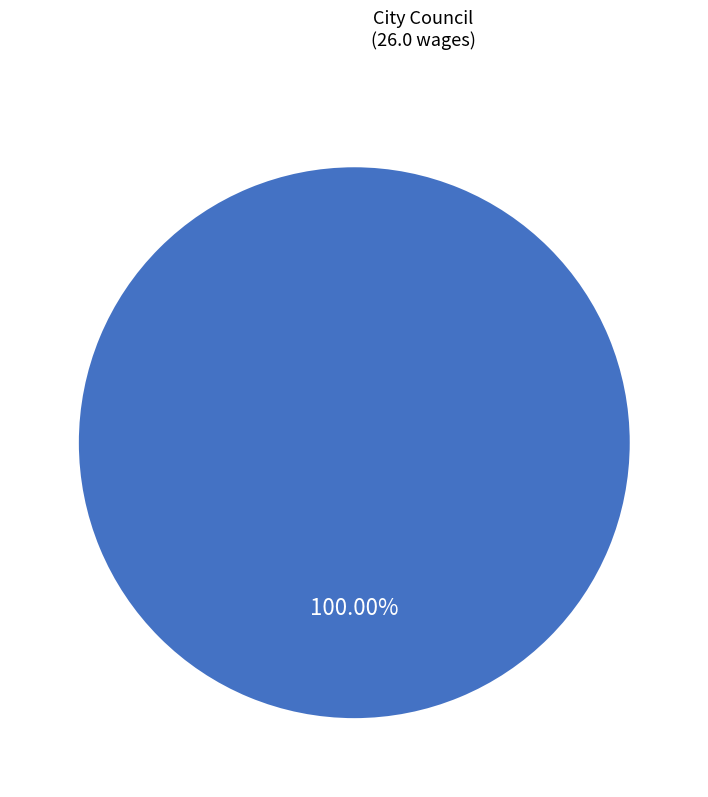

Is there any slice that represents more than half of the pie?

Yes